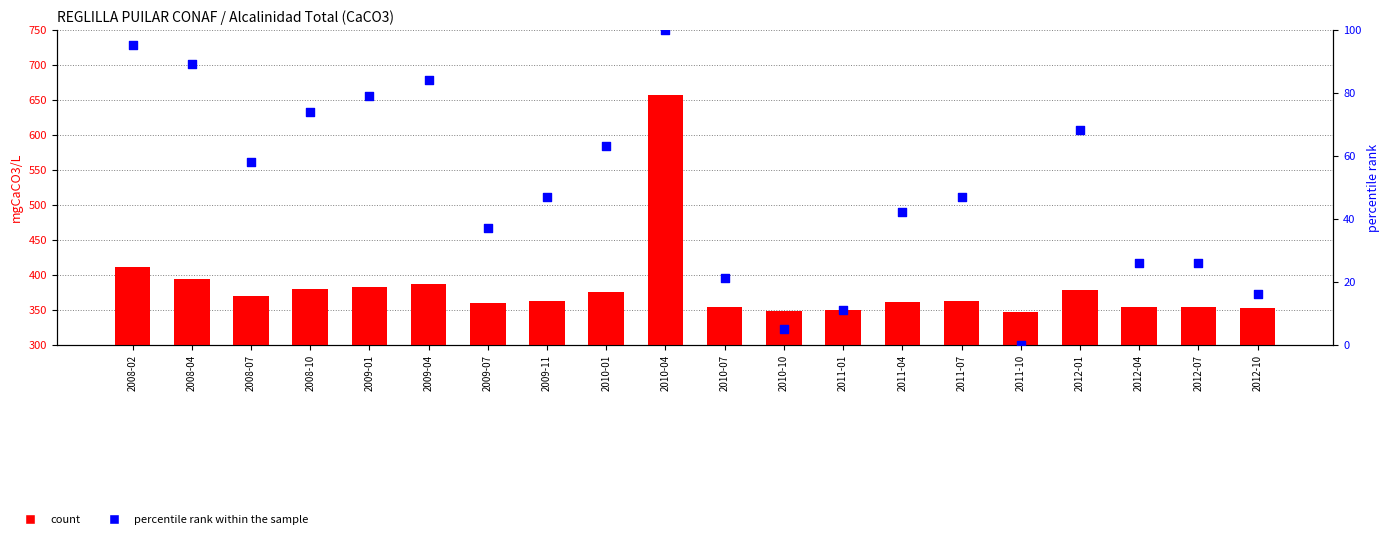

What is the total value across all series at 2009-04?

471